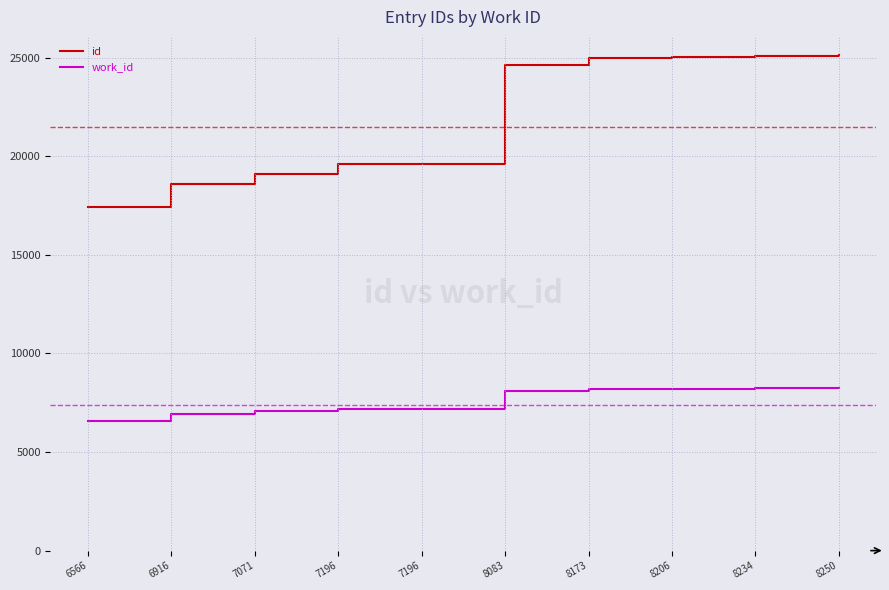

How many lines are shown in the chart?

2